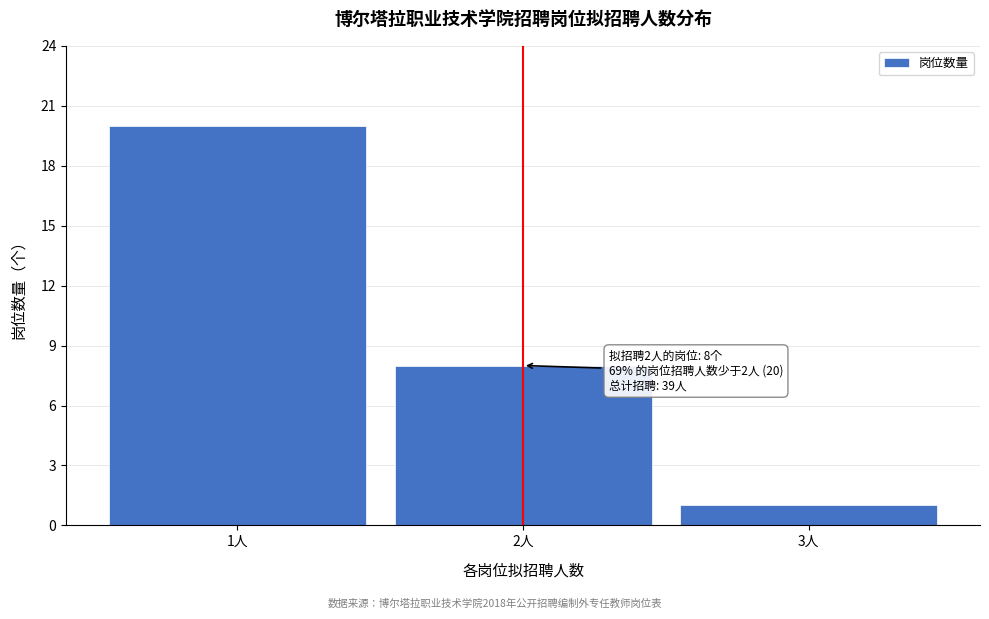

Reading left to right, list all the values displayed in this chart.

20	8	1